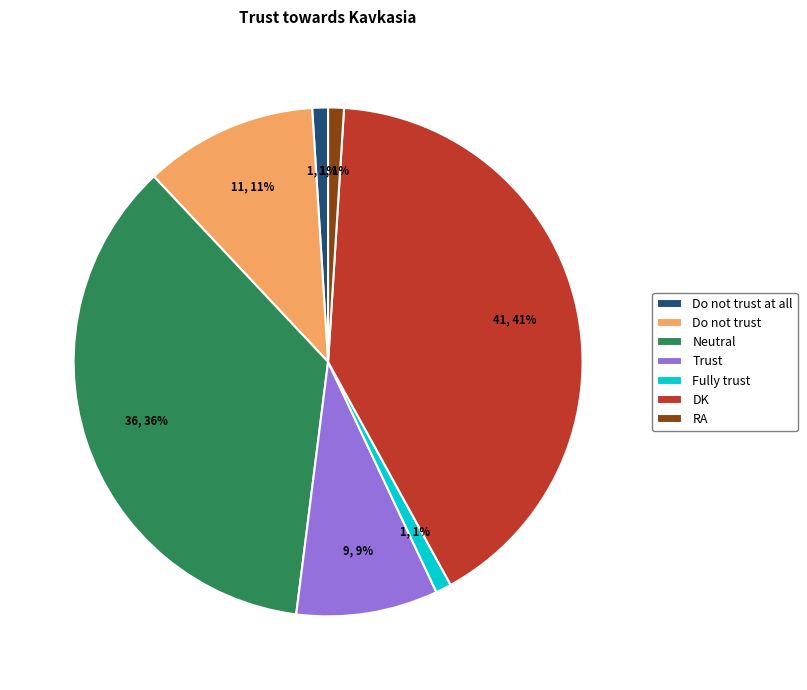

How many segments does this pie chart have?

7